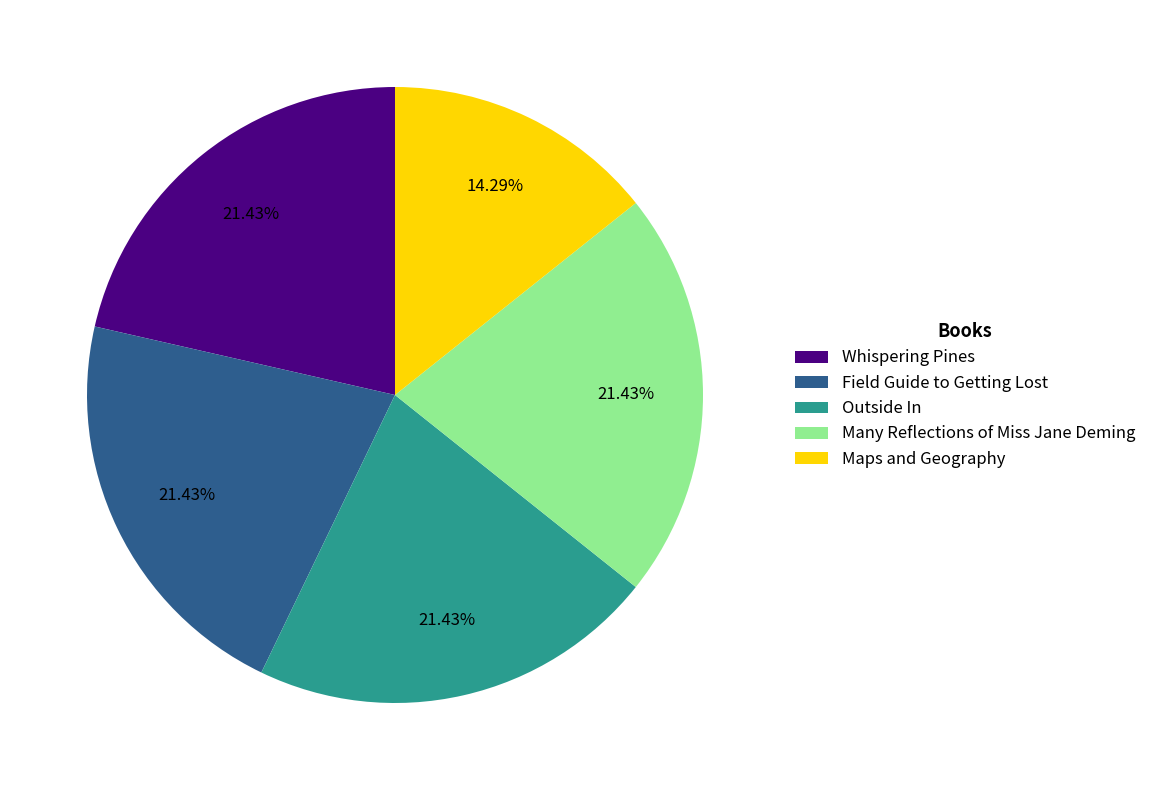

Which slice is the smallest?

Maps and Geography